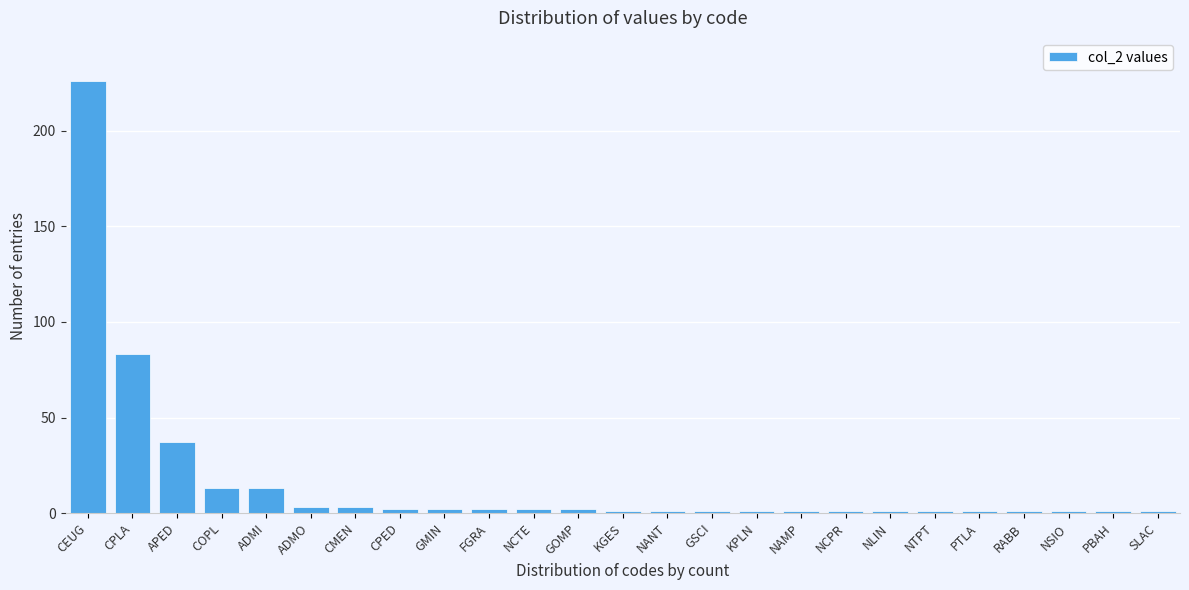

Reading left to right, list all the values displayed in this chart.

226	83	37	13	13	3	3	2	2	2	2	2	1	1	1	1	1	1	1	1	1	1	1	1	1